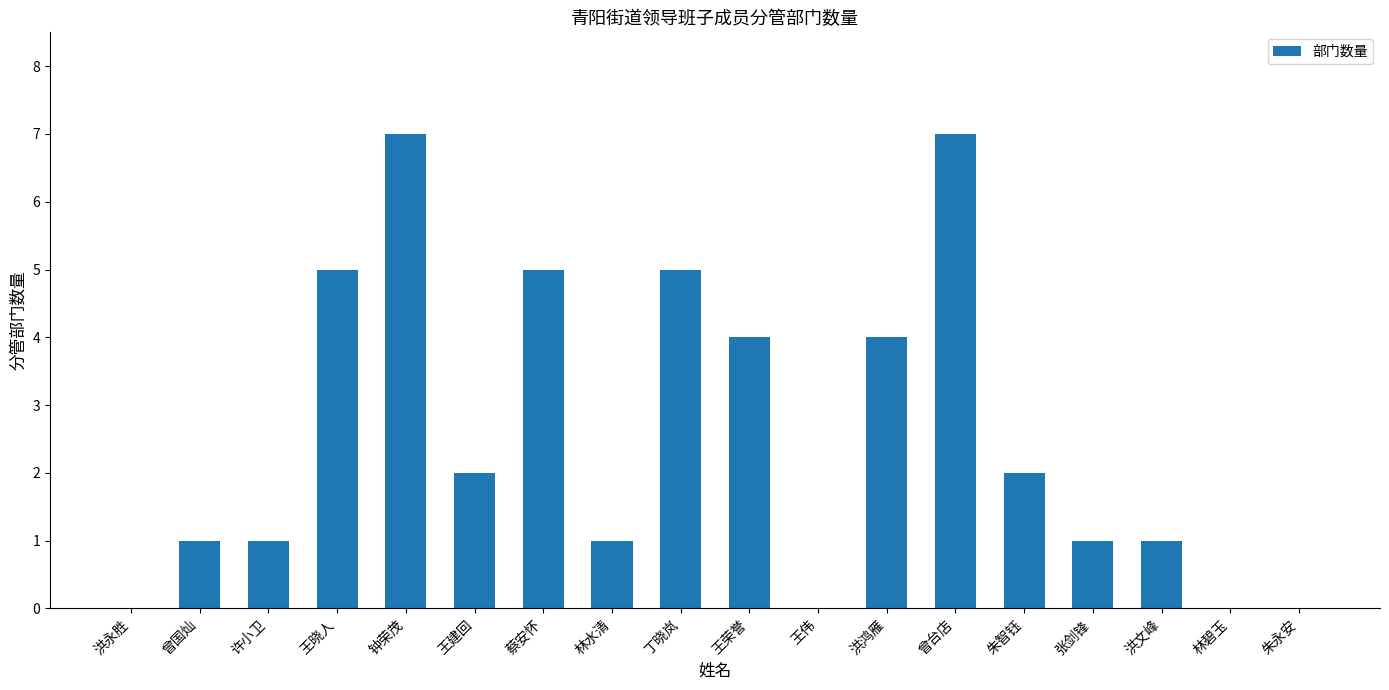

What is the sum of the values at 王荣誉 and 朱永安?

4